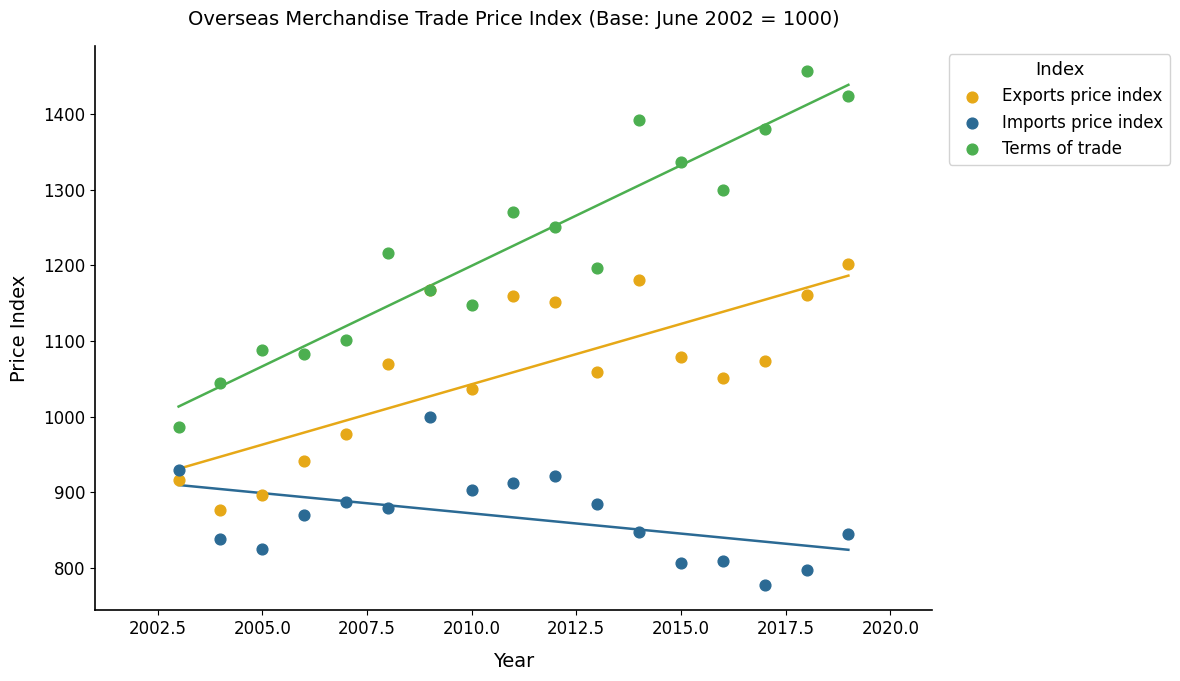

Which series reaches the maximum Y coordinate?

Terms of trade